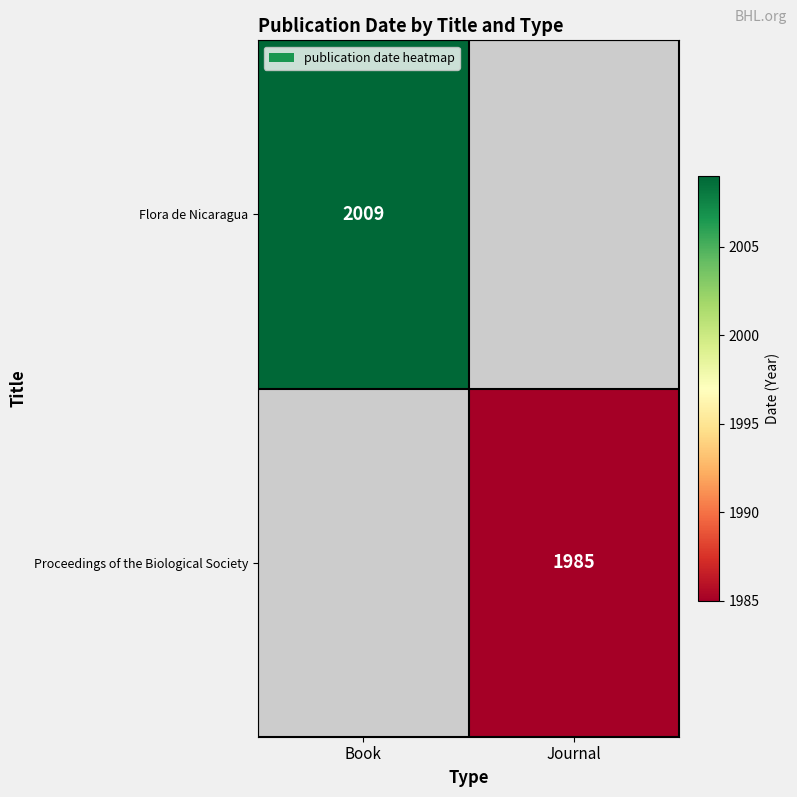

Is it true that Proceedings of the Biological Society equals 1985 at Journal?

True